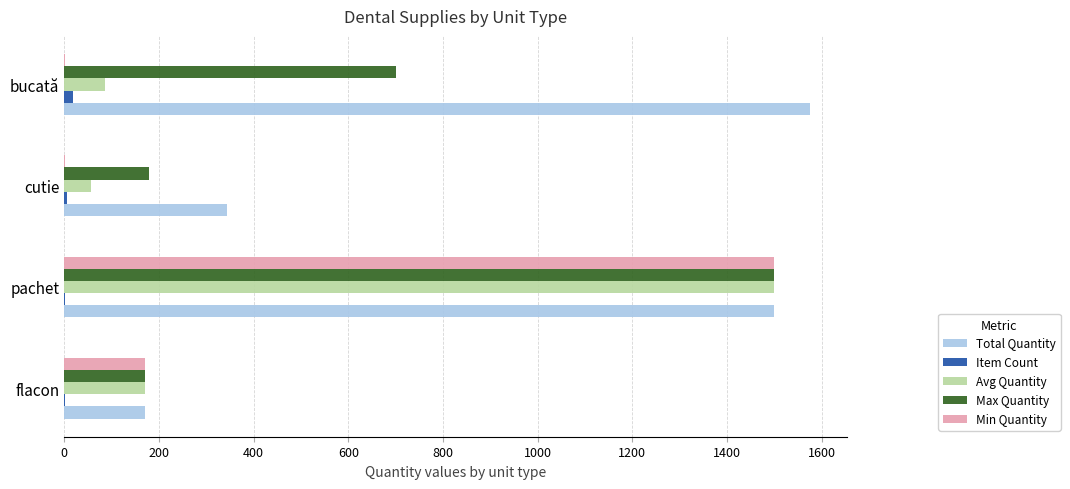

Which category has the highest value across all series?

bucată